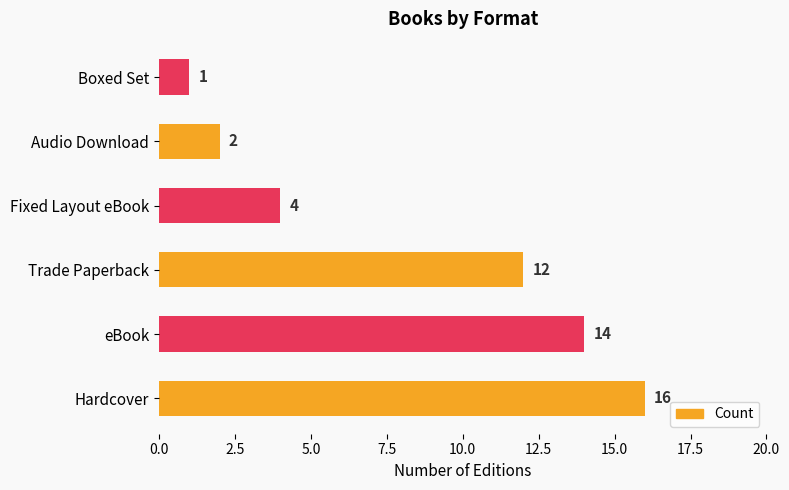

Reading bottom to top, extract all data points from this chart.

16	14	12	4	2	1